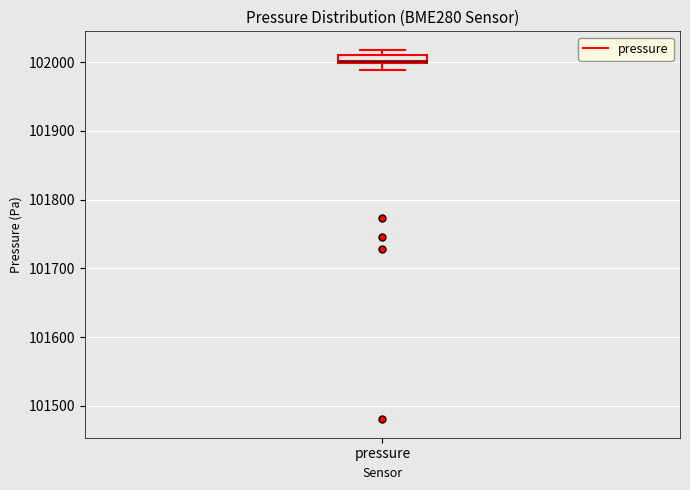

Where is the lower edge of the box for pressure on the y-axis? The values are not printed on the chart, so give them approximately, as read against the axis.

102000